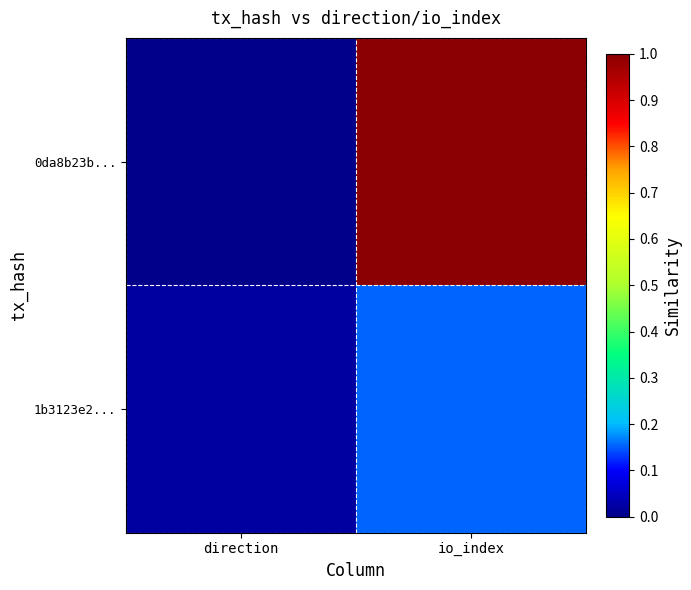

Reading left to right, extract all data points from this chart.

0da8b23b...: direction=0.0	io_index=1.0
1b3123e2...: direction=0.0	io_index=0.2